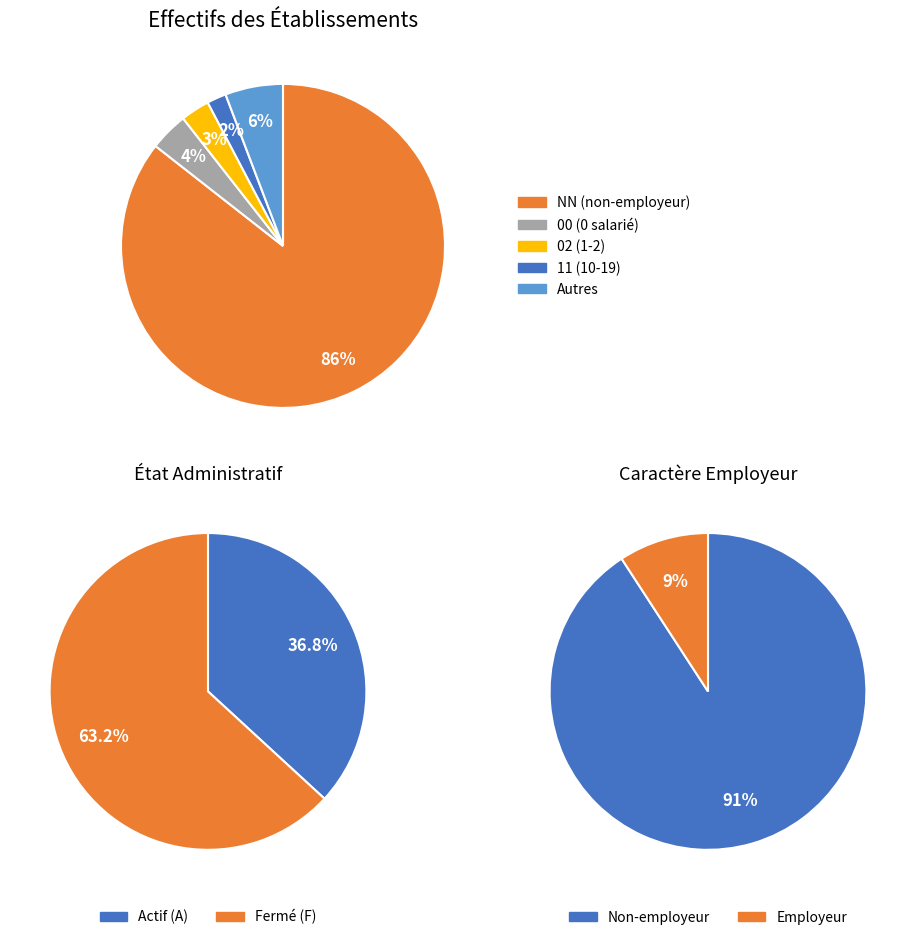

Between NN and 11, which is larger?

NN